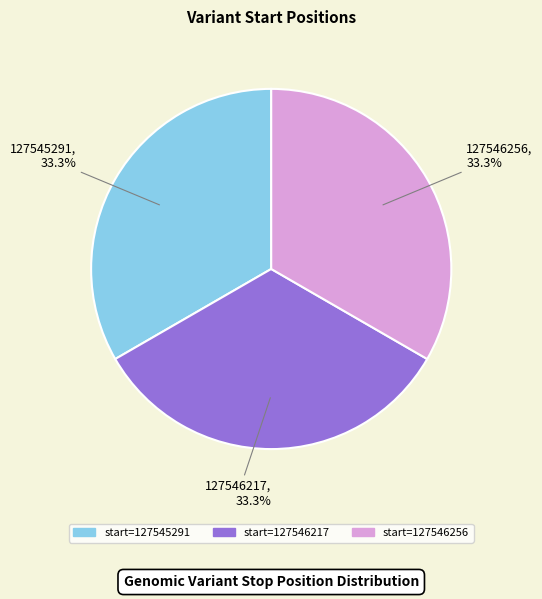

Does any single category account for the majority?

No